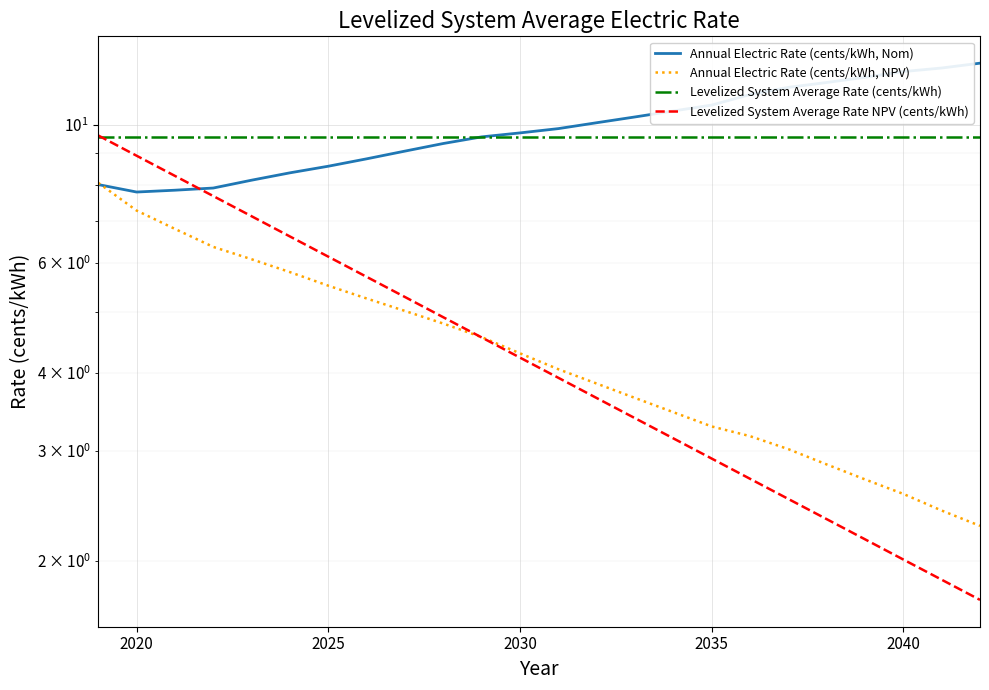

What are all the series names shown in the legend?

Annual Electric Rate (cents/kWh, Nom), Annual Electric Rate (cents/kWh, NPV), Levelized System Average Rate (cents/kWh), Levelized System Average Rate NPV (cents/kWh)